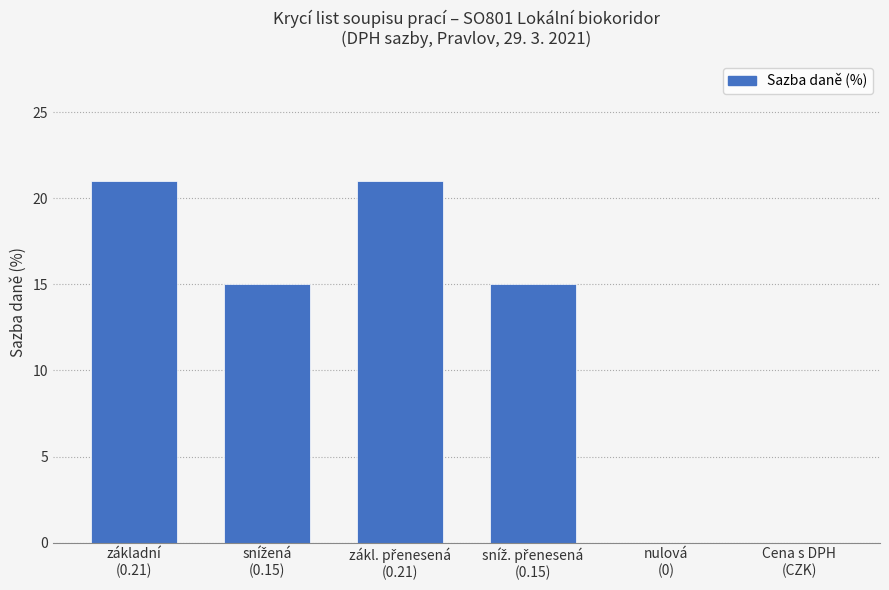

What is the sum of all values?

72